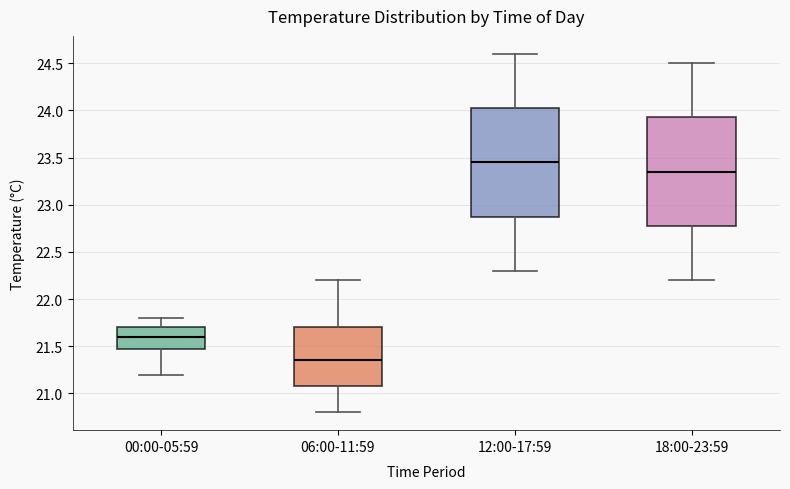

Reading left to right, read every box against the y-axis: the position of its median line, the range the box covers, and the ends of its whiskers. The values are not printed on the chart, so give them approximately, as read against the axis.

00:00-05:59: median 21.60, box 21.50 to 21.70, whiskers 21.20 to 21.80
06:00-11:59: median 21.35, box 21.10 to 21.70, whiskers 20.80 to 22.20
12:00-17:59: median 23.45, box 22.90 to 24.05, whiskers 22.30 to 24.60
18:00-23:59: median 23.35, box 22.80 to 23.95, whiskers 22.20 to 24.50